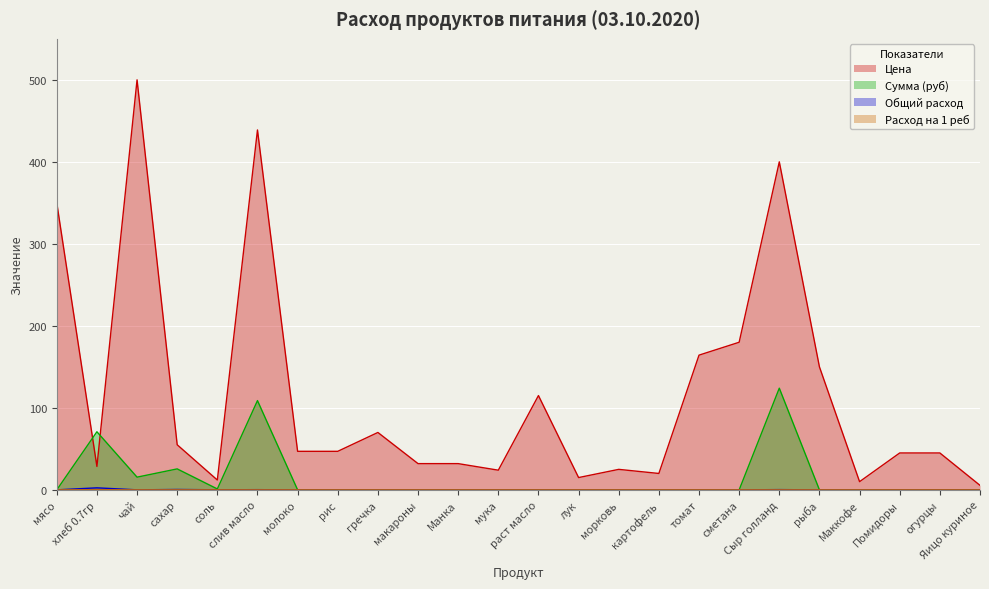

What is the difference between the Цена values at мука and картофель?

4.0